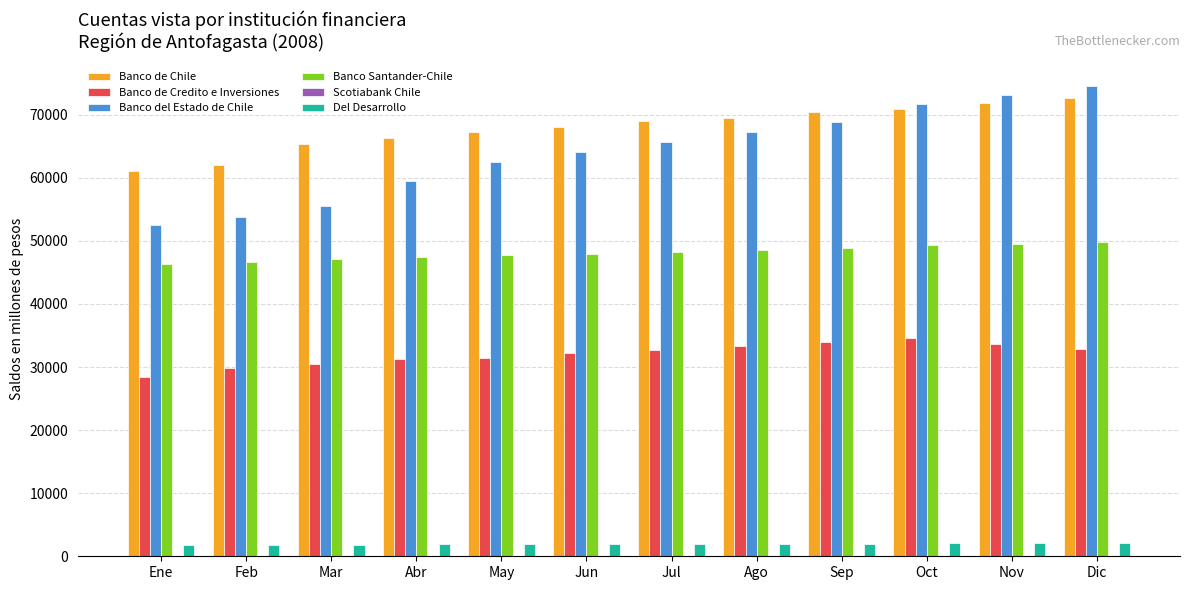

Which series has the largest total across all categories?

Banco de Chile